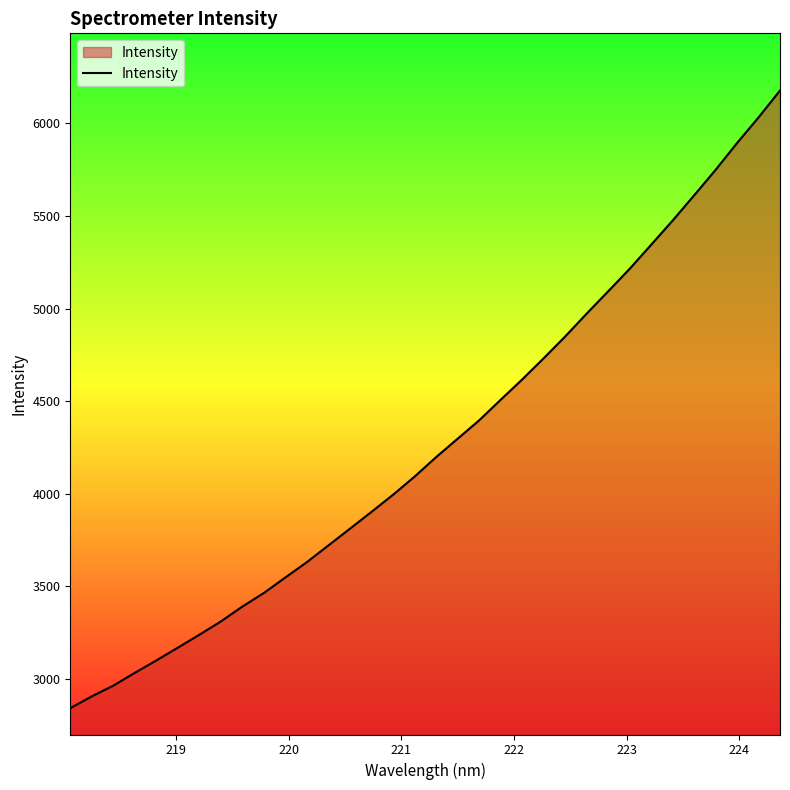

What is the greatest value displayed?

6177.1